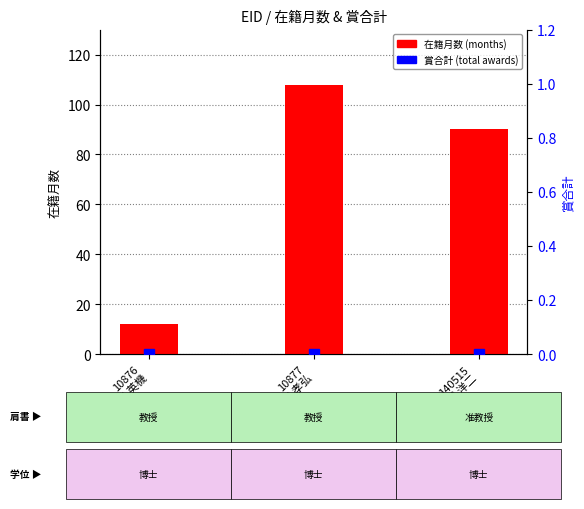

What is the total value across all series at 10877
廣津 孝弘?

108